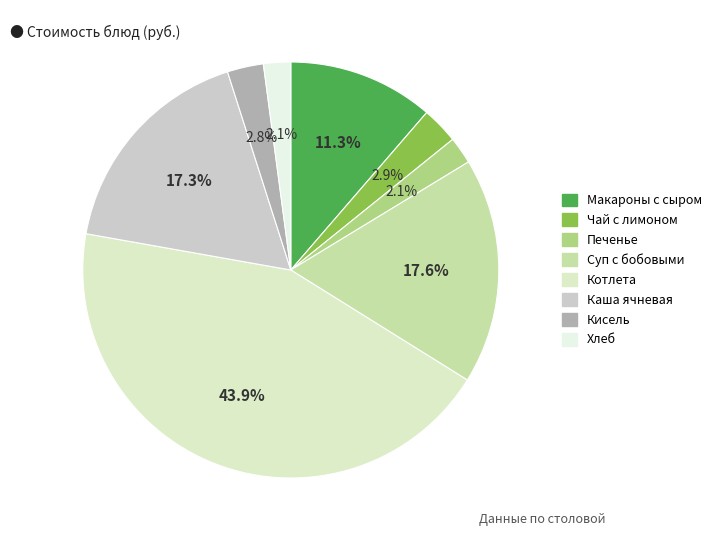

Which category has the smallest portion of the pie?

Печенье